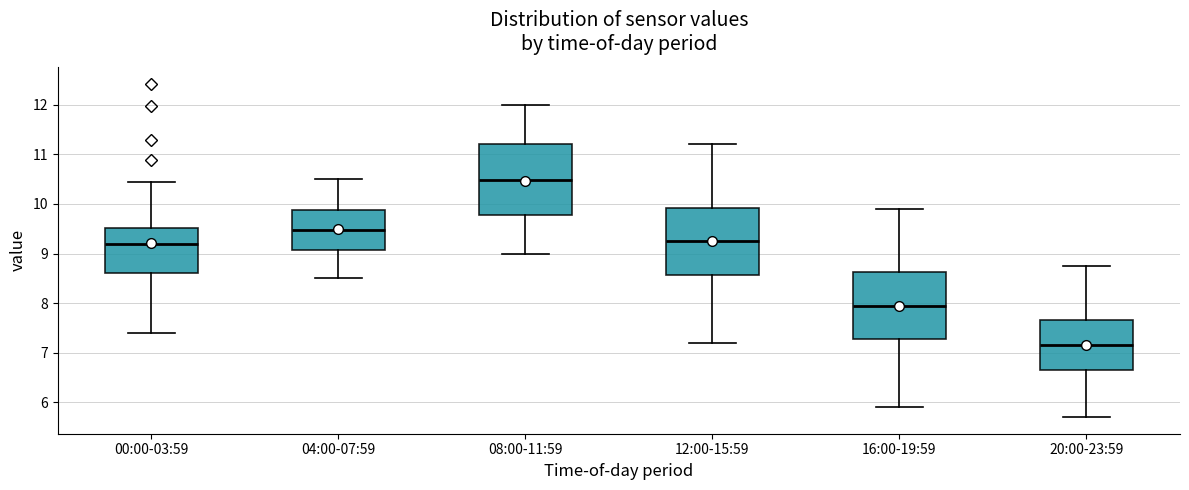

Reading left to right, transcribe this box plot: for each box, give where its median line is, the range the box spans, and where its two whiskers end, as read against the y-axis. The values are not printed on the chart, so give them approximately, as read against the axis.

00:00-03:59: median 9.2, box 8.6 to 9.5, whiskers 7.4 to 10.5
04:00-07:59: median 9.5, box 9.1 to 9.9, whiskers 8.5 to 10.5
08:00-11:59: median 10.5, box 9.8 to 11.2, whiskers 9.0 to 12.0
12:00-15:59: median 9.3, box 8.6 to 9.9, whiskers 7.2 to 11.2
16:00-19:59: median 8.0, box 7.3 to 8.6, whiskers 5.9 to 9.9
20:00-23:59: median 7.2, box 6.7 to 7.7, whiskers 5.7 to 8.8